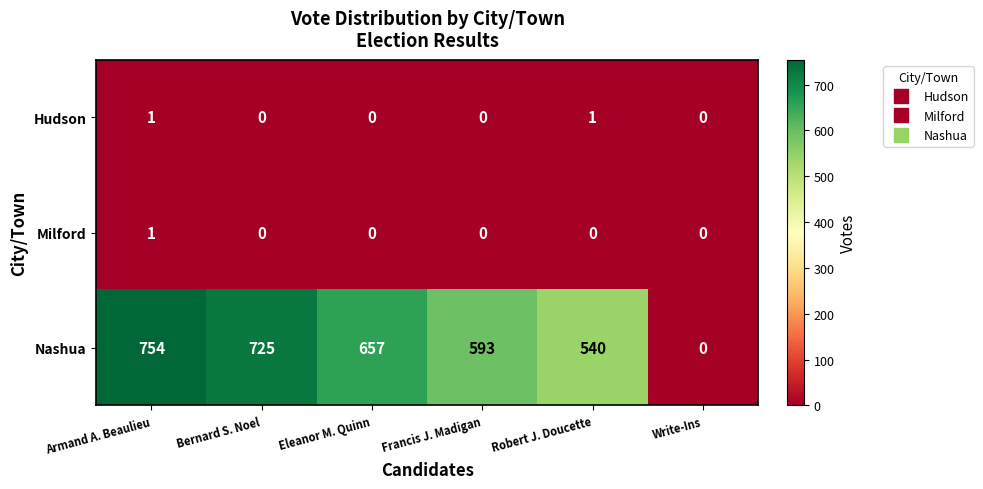

At which label does Milford reach its peak?

Armand A. Beaulieu